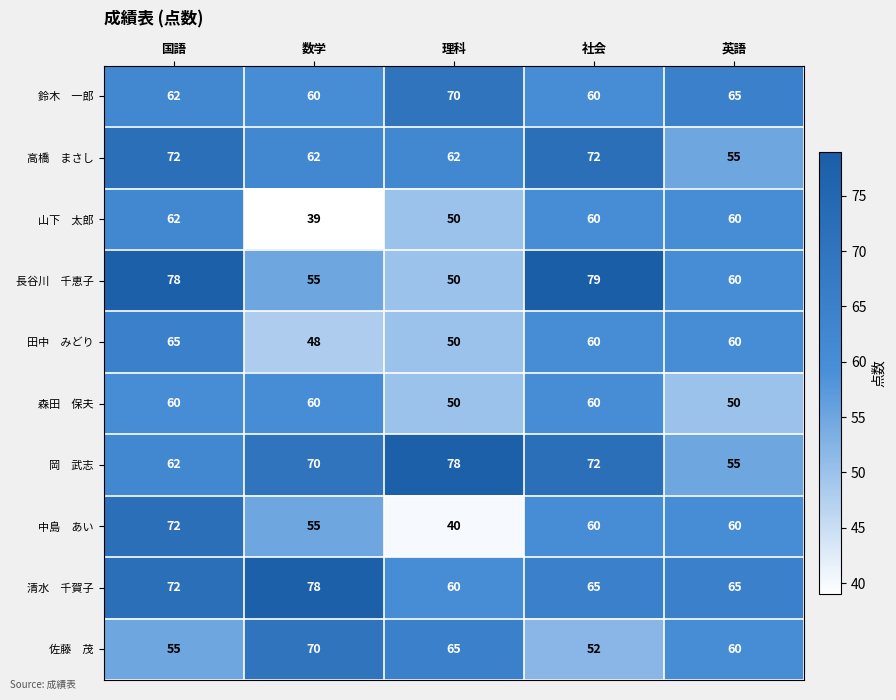

What is the difference between the highest and lowest values at 社会?

27